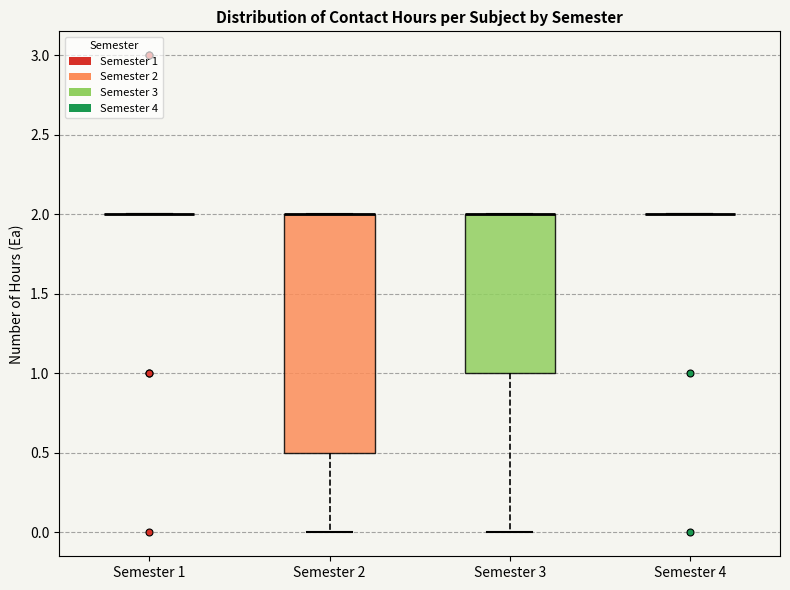

Reading left to right, transcribe this box plot: for each box, give where its median line is, the range the box spans, and where its two whiskers end, as read against the y-axis. The values are not printed on the chart, so give them approximately, as read against the axis.

Semester 1: box collapsed to a line at 2.0, whiskers 2.0 to 2.0
Semester 2: median 2.0 (drawn on the box's upper edge), box 0.5 to 2.0, whiskers 0.0 to 2.0
Semester 3: median 2.0 (drawn on the box's upper edge), box 1.0 to 2.0, whiskers 0.0 to 2.0
Semester 4: box collapsed to a line at 2.0, whiskers 2.0 to 2.0